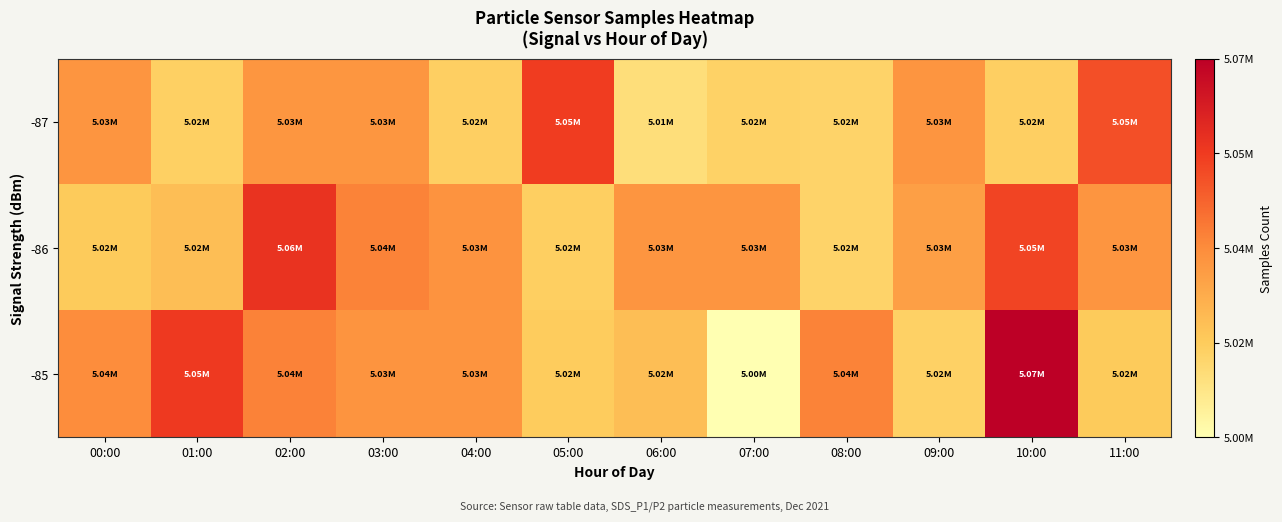

List the series in order of their peak value, highest first.

-85, -86, -87